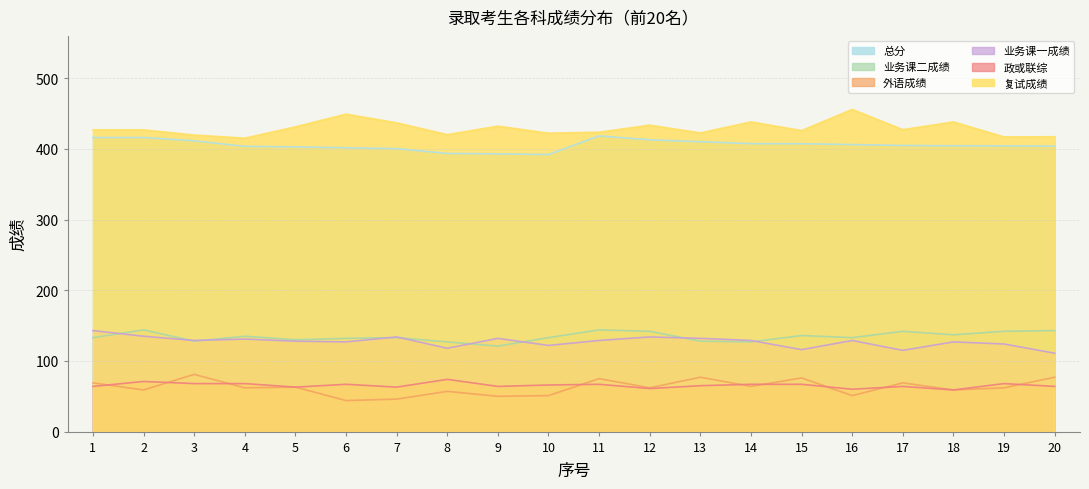

List the series in order of their peak value, highest first.

复试成绩, 总分, 业务课二成绩, 业务课一成绩, 外语成绩, 政或联综